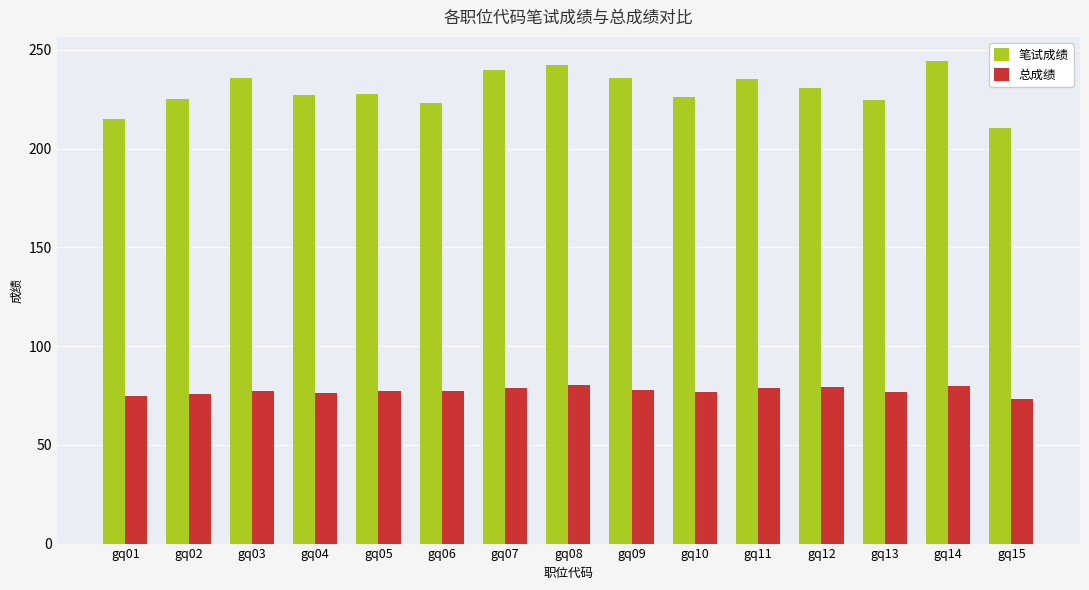

Which series has the largest range (max minus min)?

笔试成绩